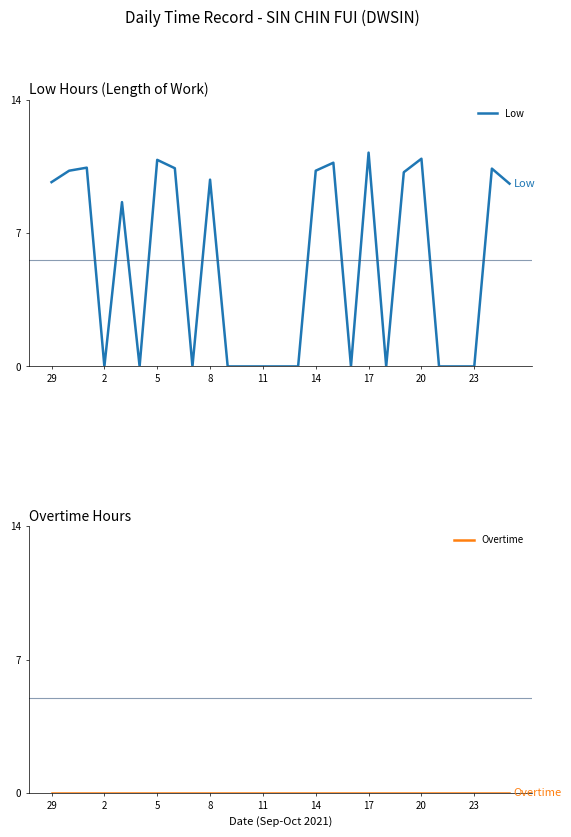

Is this an area chart (filled region under the line)?

No